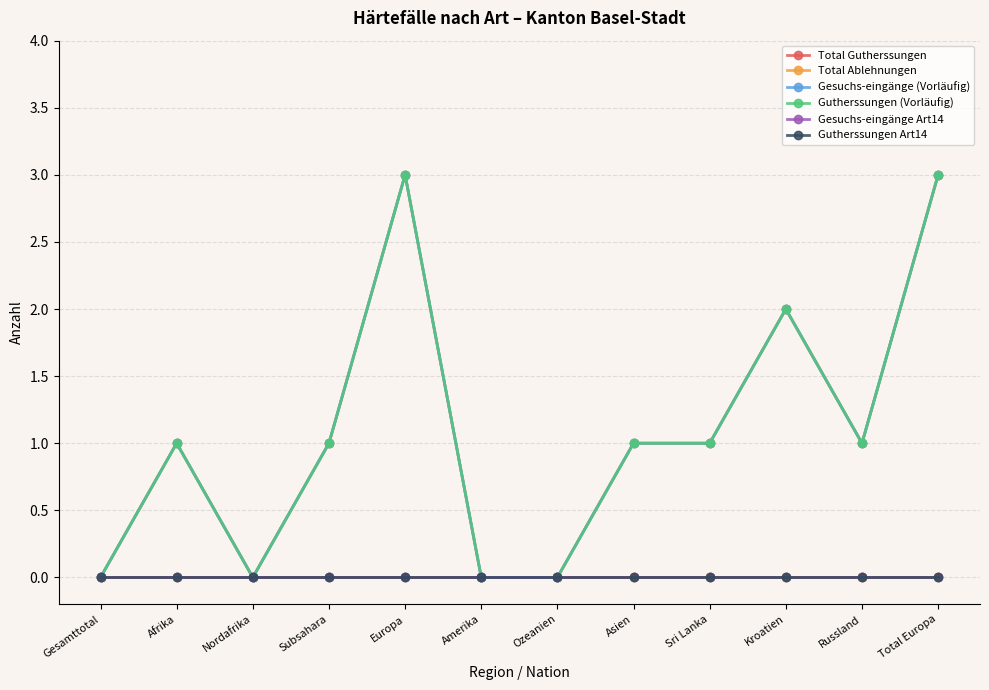

What is the maximum value shown in the chart?

3